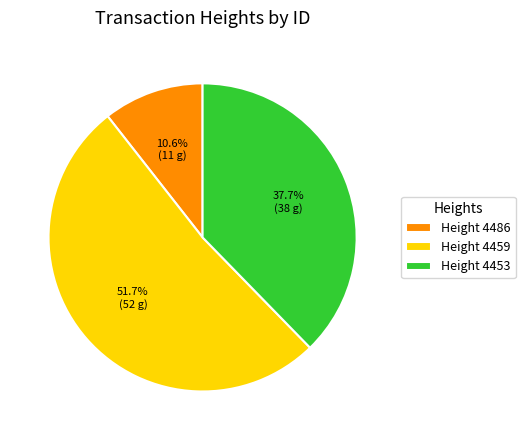

Which category has the smallest portion of the pie?

Height 4486